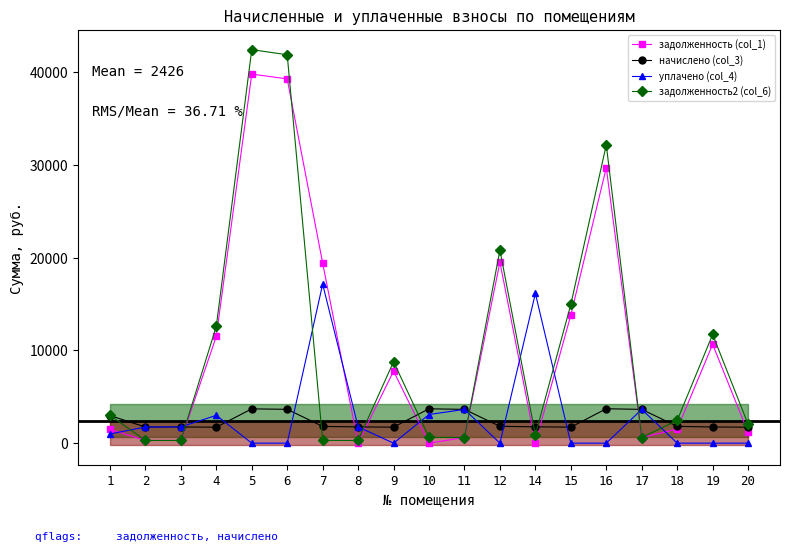

How many distinct data groups are displayed?

4